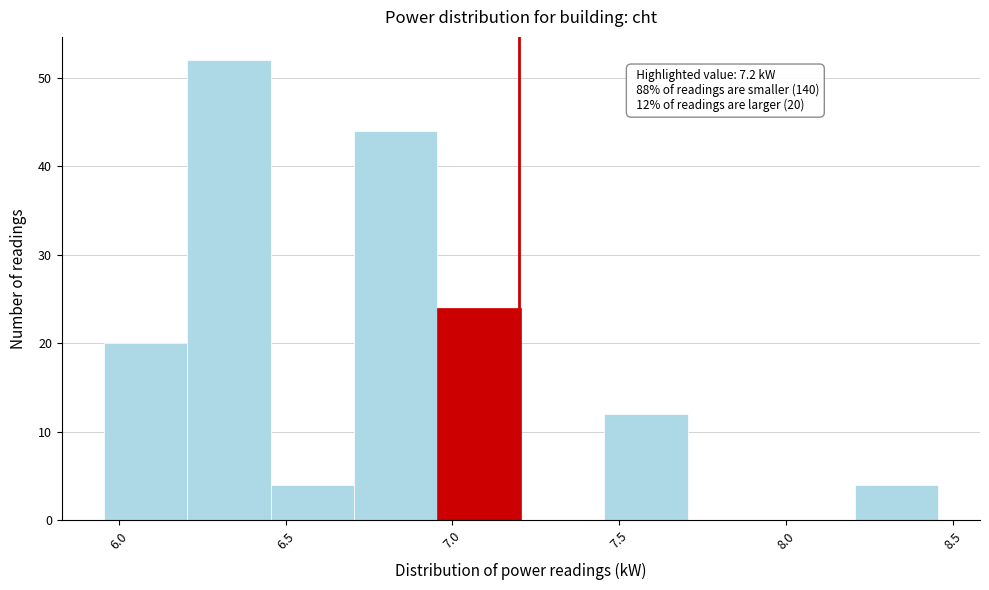

Over which range of the x-axis is the bar tallest?

6.205 to 6.455